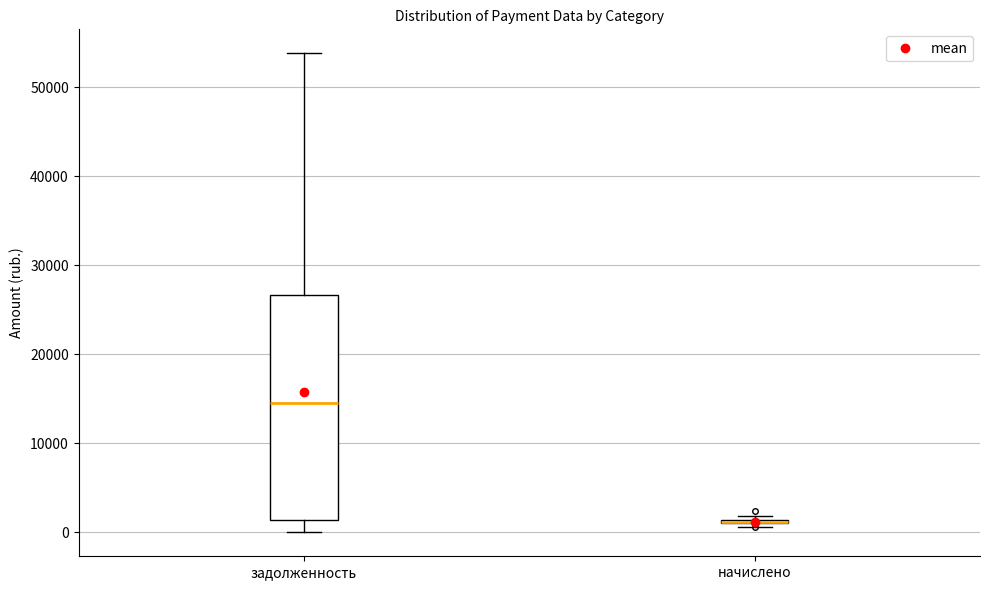

Reading left to right, read every box against the y-axis: the position of its median line, the range the box covers, and the ends of its whiskers. The values are not printed on the chart, so give them approximately, as read against the axis.

задолженность: median 15000, box 1000 to 27000, whiskers 0 to 54000
начислено: box collapsed to a line at 1000, whiskers 1000 to 2000